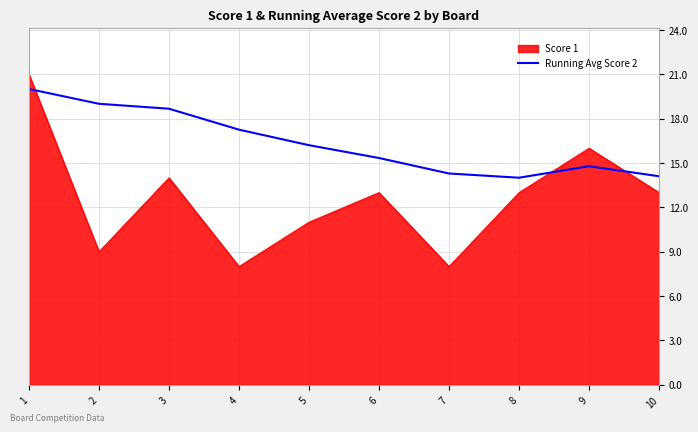

List the series in order of their overall mean, lowest first.

Score 1, Running Avg Score 2